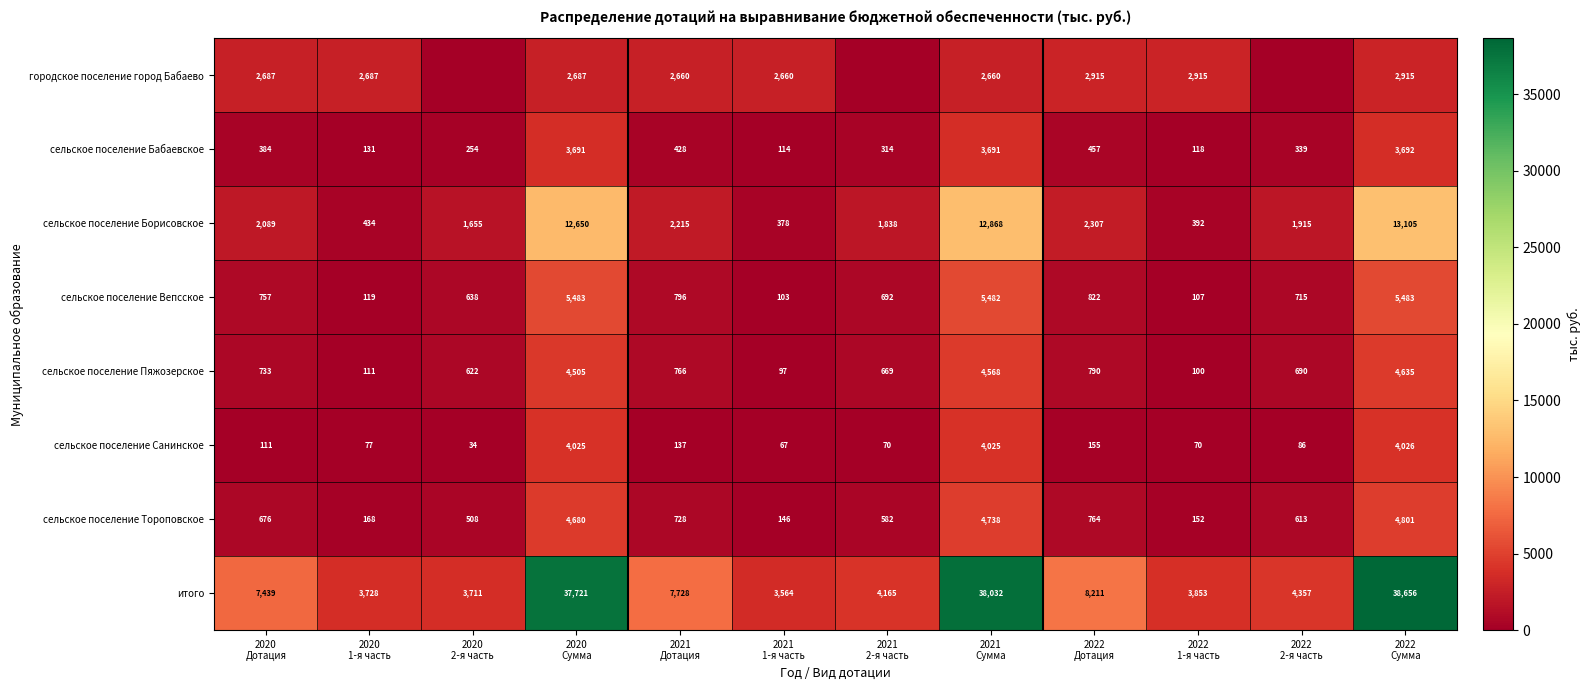

What is the difference between the maximum and minimum values in the сельское поселение Бабаевское series?

3578